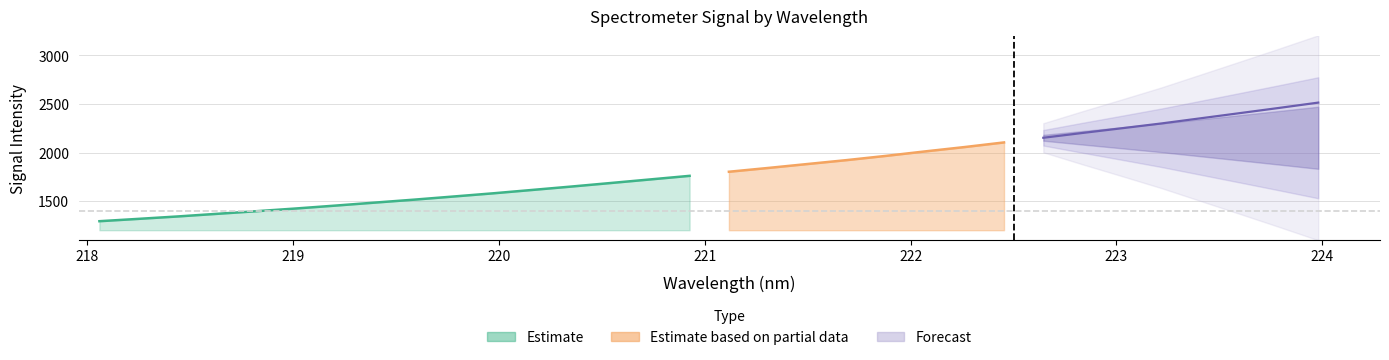

True or false: y and x cross at least once.

False